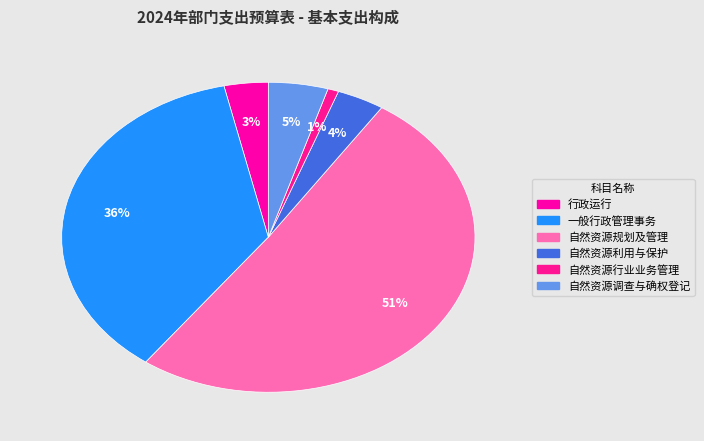

Is the sum of 自然资源利用与保护 and 行政运行 greater than half?

No